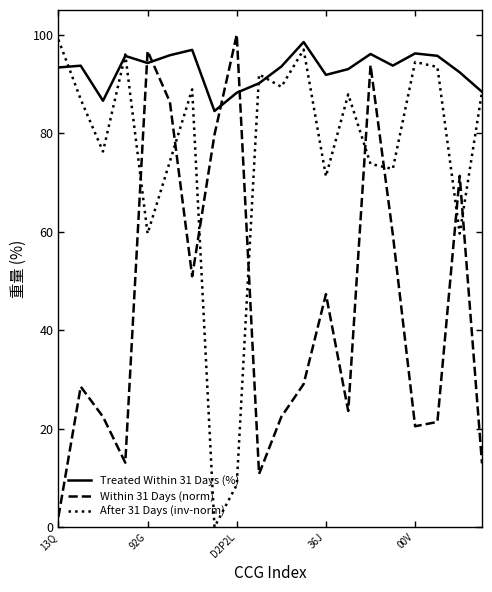

Does the chart have visible grid lines?

No